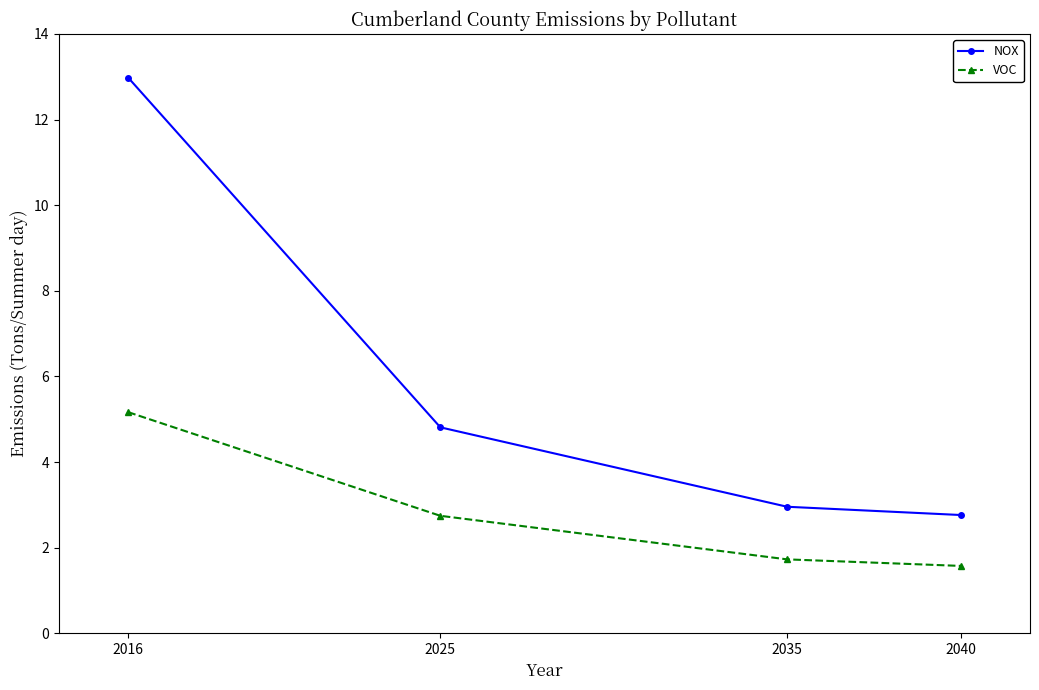

What is the minimum value for VOC?

1.6